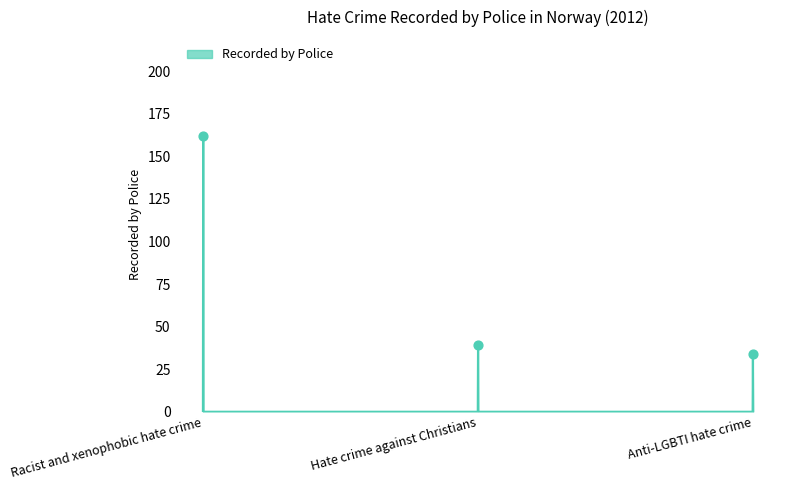

What is the difference between the maximum and minimum values?

162